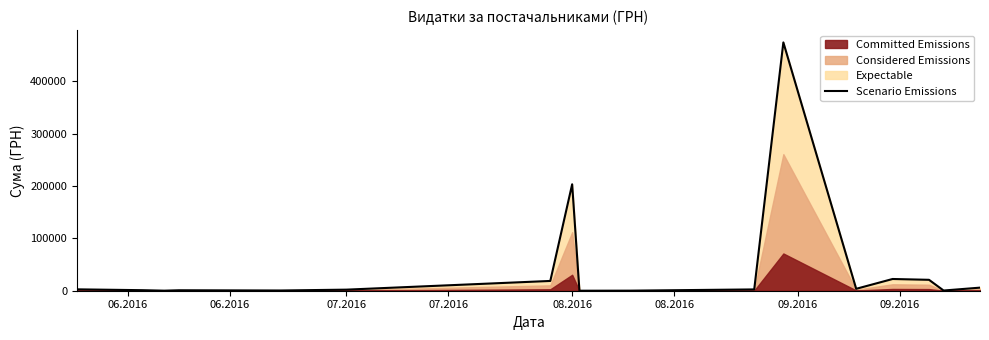

True or false: there are more than 0 points higher than both neighbors.

True